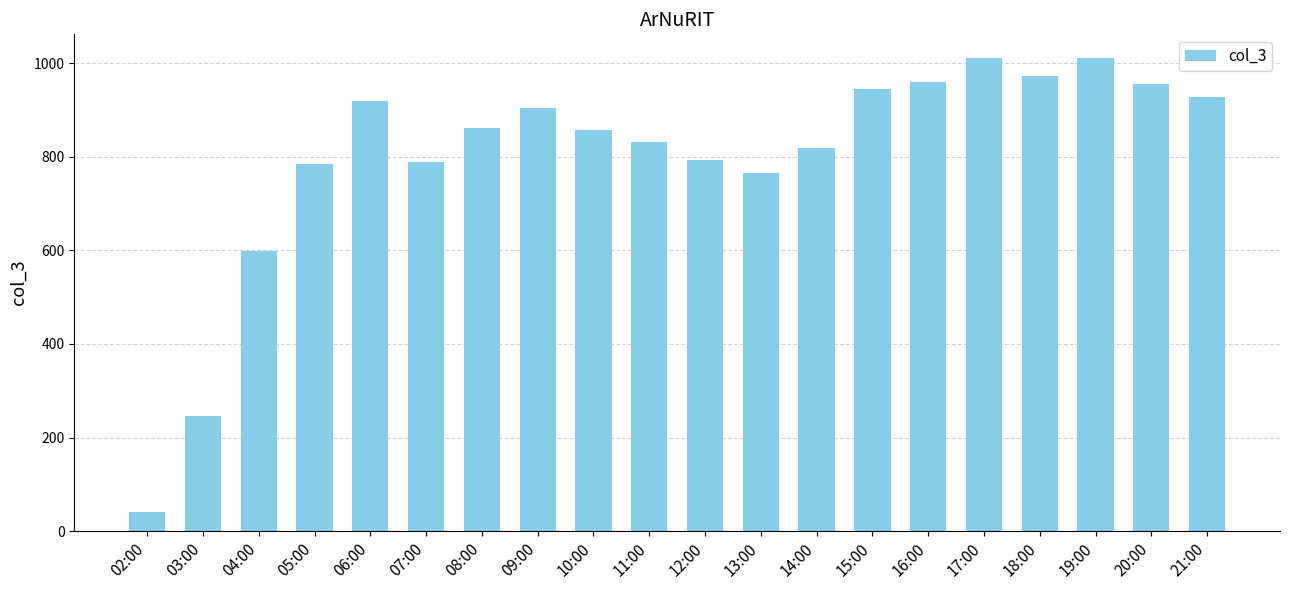

What is the value of the 13th bar from the left?

819